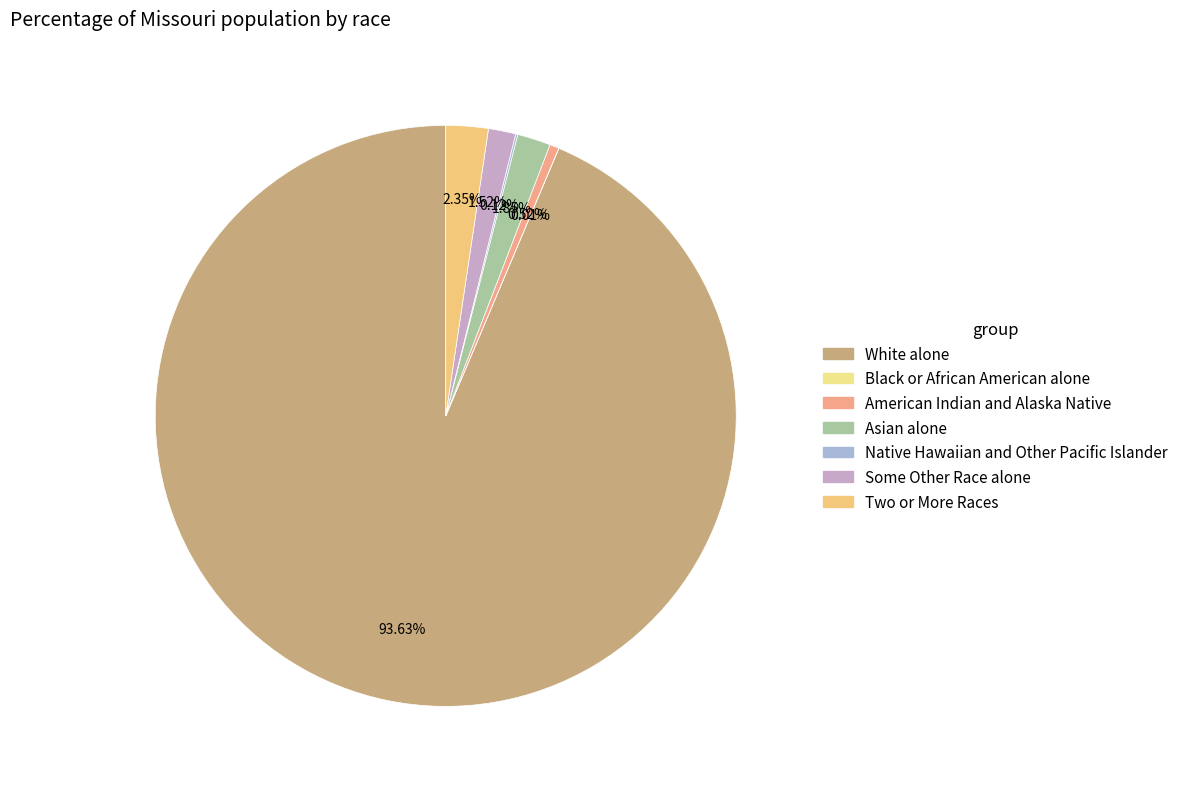

To the nearest percent, what is the combined percentage of Native Hawaiian and Other Pacific Islander and White alone?

94%